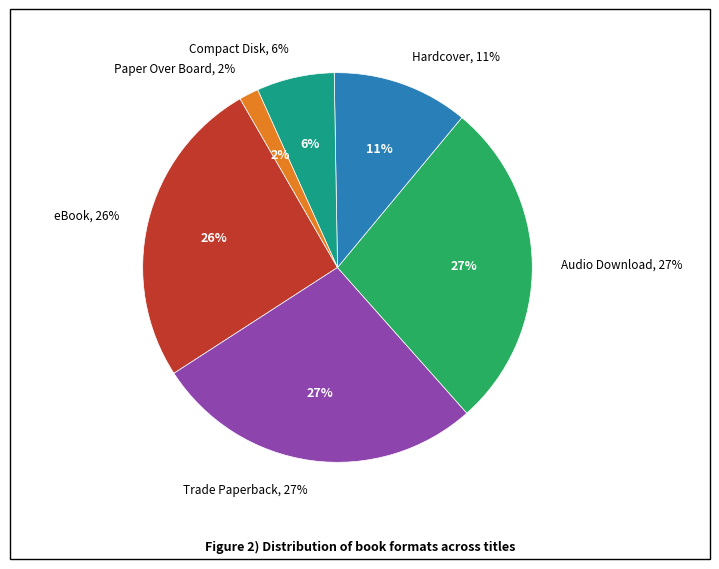

Which has a higher value, Compact Disk or Trade Paperback?

Trade Paperback